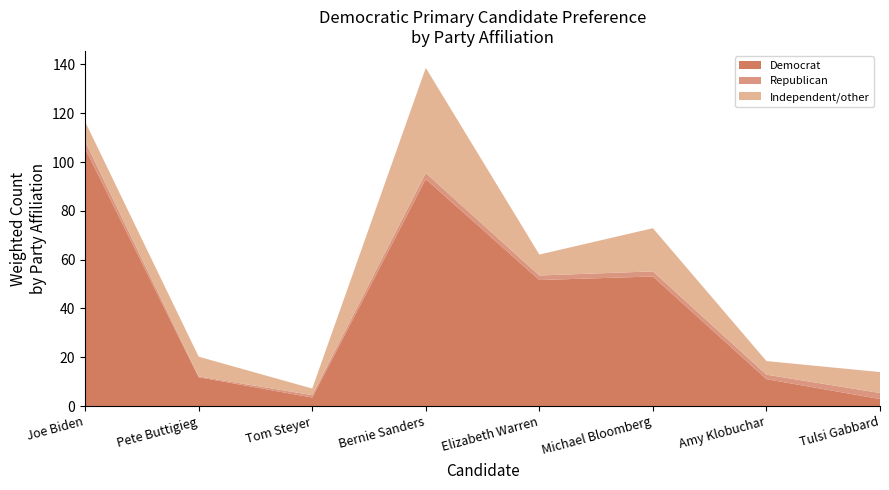

The Democrat series shows 11.0 at Amy Klobuchar. True or false?

True